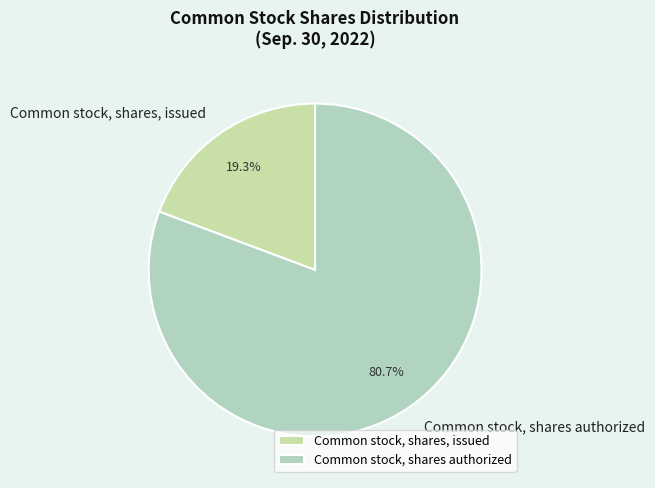

Is the sum of Common stock, shares authorized and Common stock, shares, issued greater than half?

Yes